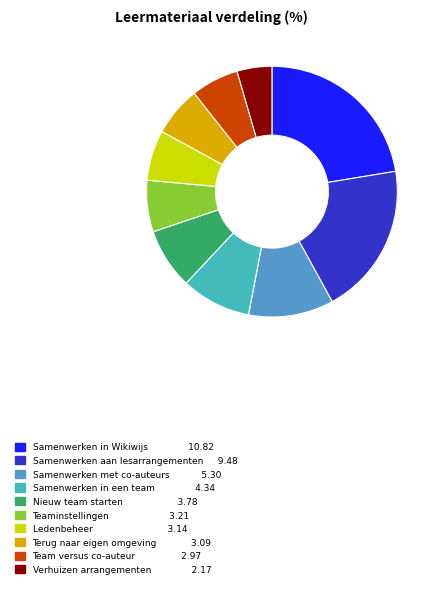

Count the number of slices in the pie.

10